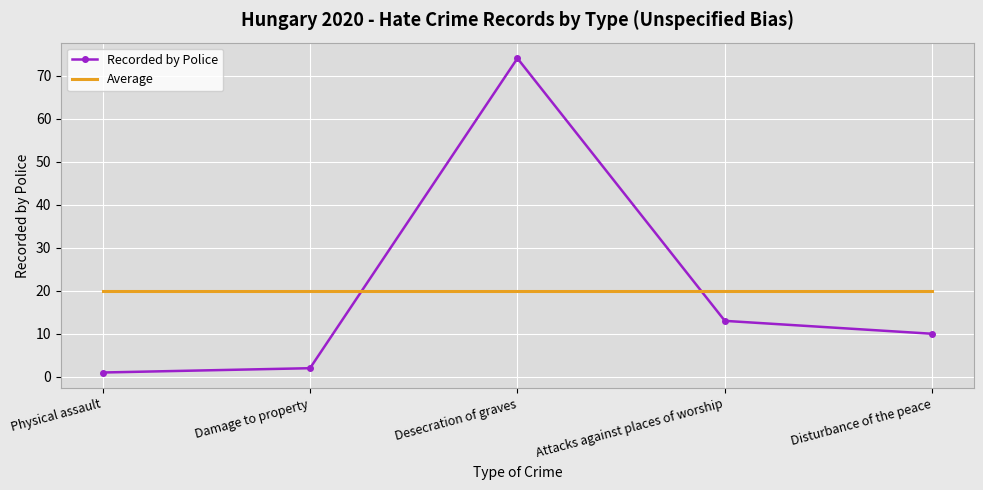

Is it true that Average equals 5 at Attacks against places of worship?

False